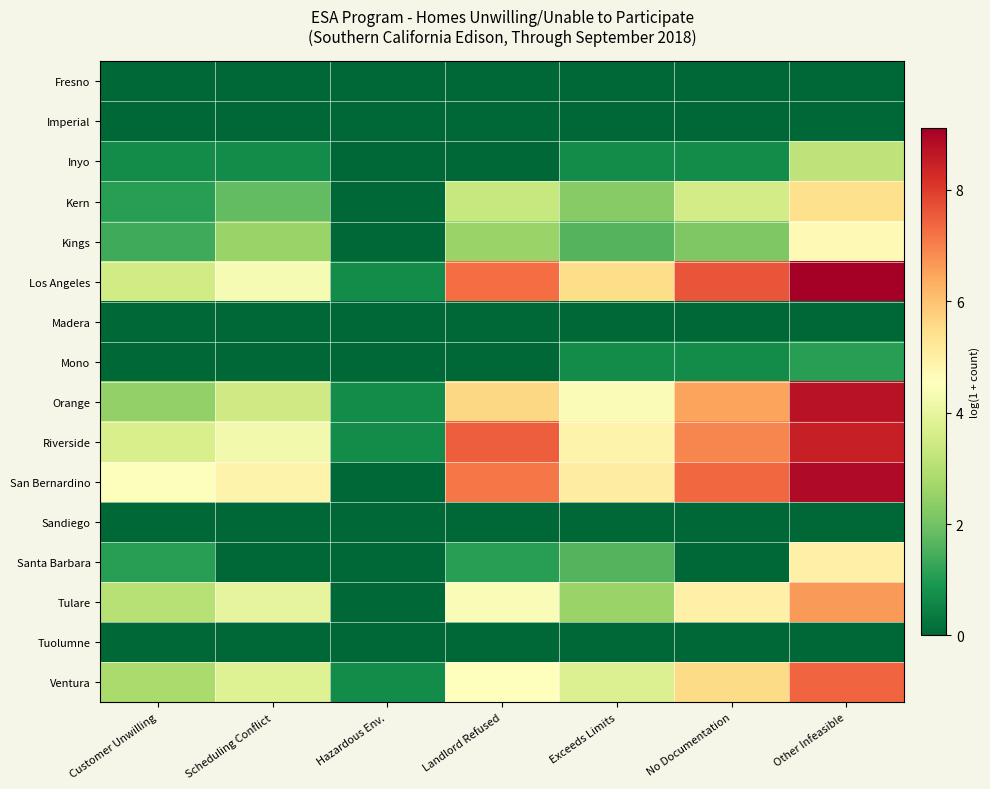

Reading left to right, extract all data points from this chart.

Fresno: Customer Unwilling=0.0	Scheduling Conflict=0.0	Hazardous Env.=0.0	Landlord Refused=0.0	Exceeds Limits=0.0	No Documentation=0.0	Other Infeasible=0.0
Imperial: Customer Unwilling=0.0	Scheduling Conflict=0.0	Hazardous Env.=0.0	Landlord Refused=0.0	Exceeds Limits=0.0	No Documentation=0.0	Other Infeasible=0.0
Inyo: Customer Unwilling=0.7	Scheduling Conflict=0.7	Hazardous Env.=0.0	Landlord Refused=0.0	Exceeds Limits=0.7	No Documentation=0.7	Other Infeasible=3.2
Kern: Customer Unwilling=1.1	Scheduling Conflict=1.8	Hazardous Env.=0.0	Landlord Refused=3.3	Exceeds Limits=2.3	No Documentation=3.5	Other Infeasible=5.4
Kings: Customer Unwilling=1.4	Scheduling Conflict=2.6	Hazardous Env.=0.0	Landlord Refused=2.6	Exceeds Limits=1.6	No Documentation=2.2	Other Infeasible=4.7
Los Angeles: Customer Unwilling=3.5	Scheduling Conflict=4.4	Hazardous Env.=0.7	Landlord Refused=7.3	Exceeds Limits=5.5	No Documentation=7.6	Other Infeasible=9.1
Madera: Customer Unwilling=0.0	Scheduling Conflict=0.0	Hazardous Env.=0.0	Landlord Refused=0.0	Exceeds Limits=0.0	No Documentation=0.0	Other Infeasible=0.0
Mono: Customer Unwilling=0.0	Scheduling Conflict=0.0	Hazardous Env.=0.0	Landlord Refused=0.0	Exceeds Limits=0.7	No Documentation=0.7	Other Infeasible=1.1
Orange: Customer Unwilling=2.5	Scheduling Conflict=3.5	Hazardous Env.=0.7	Landlord Refused=5.6	Exceeds Limits=4.4	No Documentation=6.5	Other Infeasible=8.7
Riverside: Customer Unwilling=3.6	Scheduling Conflict=4.3	Hazardous Env.=0.7	Landlord Refused=7.5	Exceeds Limits=4.9	No Documentation=6.9	Other Infeasible=8.5
San Bernardino: Customer Unwilling=4.5	Scheduling Conflict=4.9	Hazardous Env.=0.0	Landlord Refused=7.1	Exceeds Limits=5.1	No Documentation=7.4	Other Infeasible=8.9
Sandiego: Customer Unwilling=0.0	Scheduling Conflict=0.0	Hazardous Env.=0.0	Landlord Refused=0.0	Exceeds Limits=0.0	No Documentation=0.0	Other Infeasible=0.0
Santa Barbara: Customer Unwilling=1.1	Scheduling Conflict=0.0	Hazardous Env.=0.0	Landlord Refused=1.1	Exceeds Limits=1.6	No Documentation=0.0	Other Infeasible=5.0
Tulare: Customer Unwilling=3.0	Scheduling Conflict=4.0	Hazardous Env.=0.0	Landlord Refused=4.4	Exceeds Limits=2.6	No Documentation=5.0	Other Infeasible=6.6
Tuolumne: Customer Unwilling=0.0	Scheduling Conflict=0.0	Hazardous Env.=0.0	Landlord Refused=0.0	Exceeds Limits=0.0	No Documentation=0.0	Other Infeasible=0.0
Ventura: Customer Unwilling=2.8	Scheduling Conflict=3.8	Hazardous Env.=0.7	Landlord Refused=4.6	Exceeds Limits=3.7	No Documentation=5.5	Other Infeasible=7.4